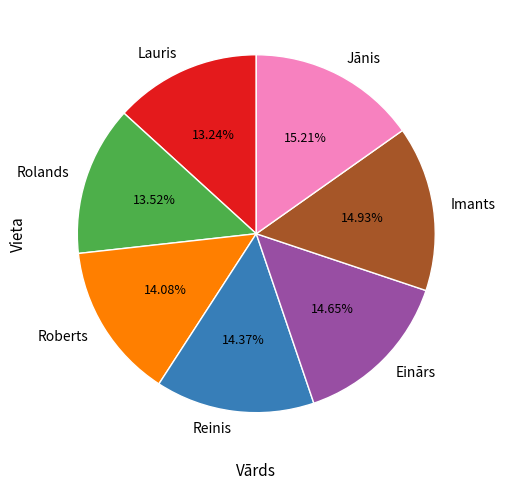

Does any single category account for the majority?

No